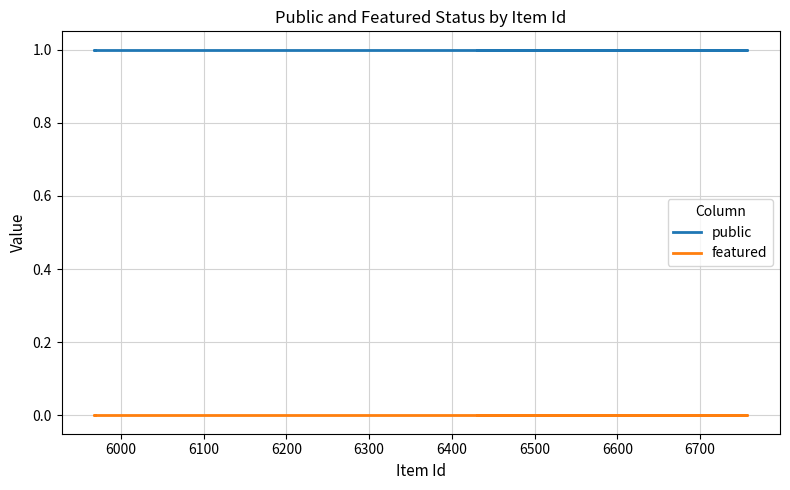

Rank the series by their maximum value, from lowest to highest.

featured, public